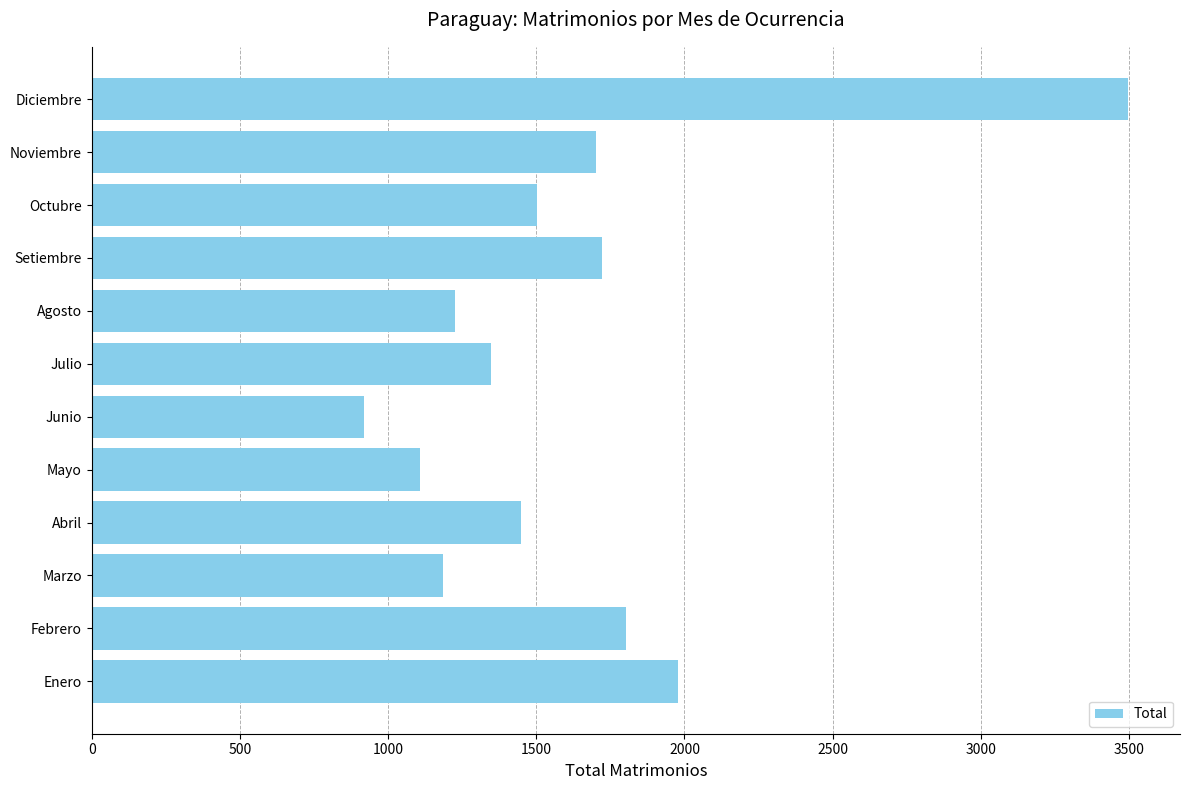

The chart shows a value of 1348 at Julio. True or false?

True